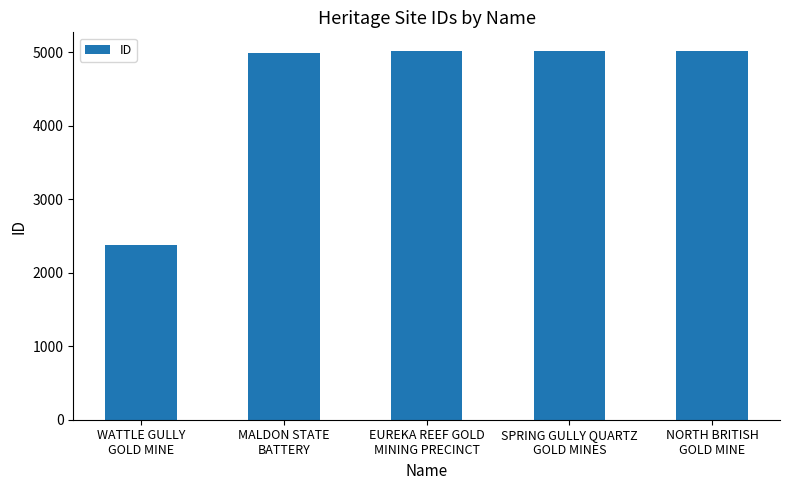

Where is the data nearest to the value 3700?

MALDON STATE
BATTERY